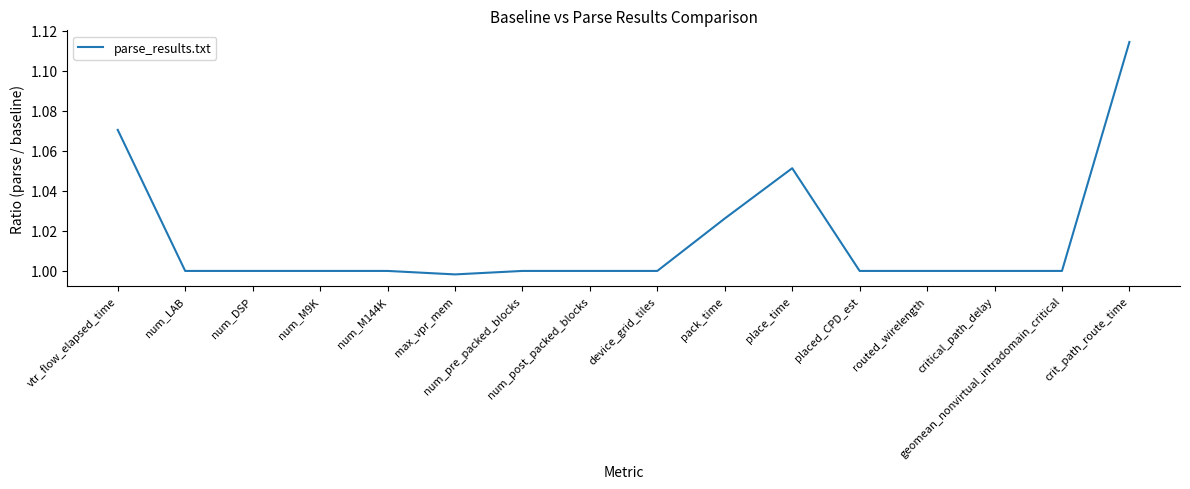

How many lines are shown in the chart?

1